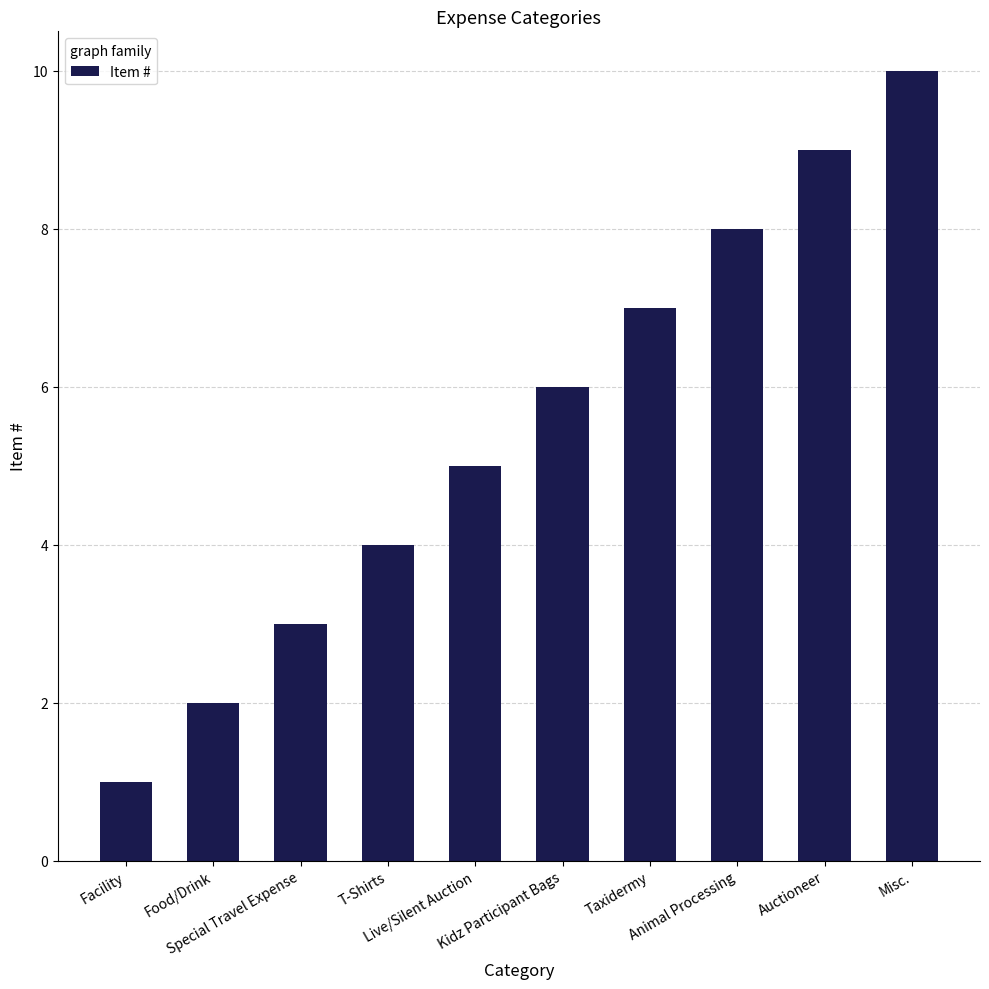

How many distinct data groups are displayed?

1